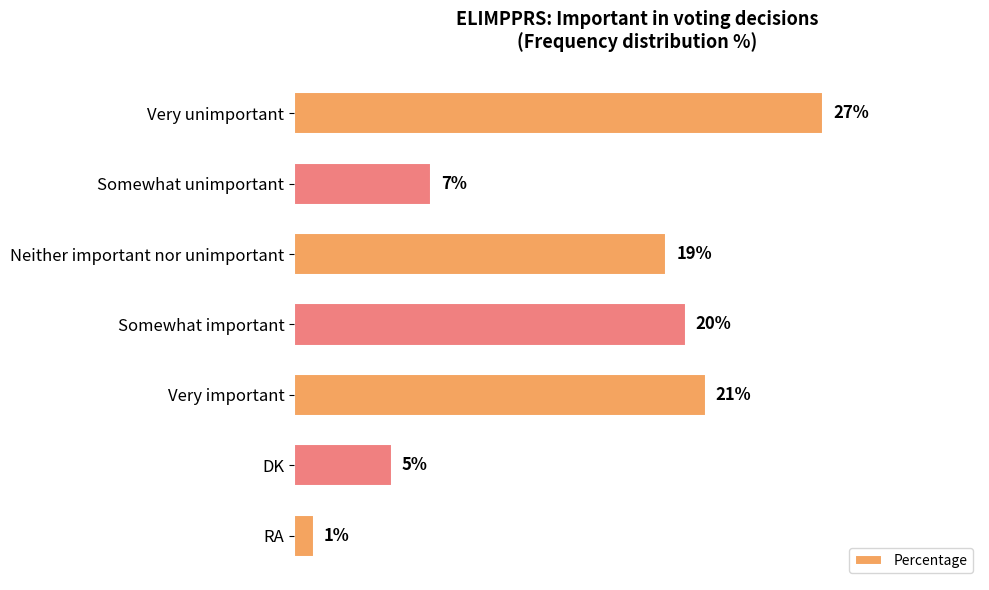

Which label corresponds to the smallest value in the chart?

RA